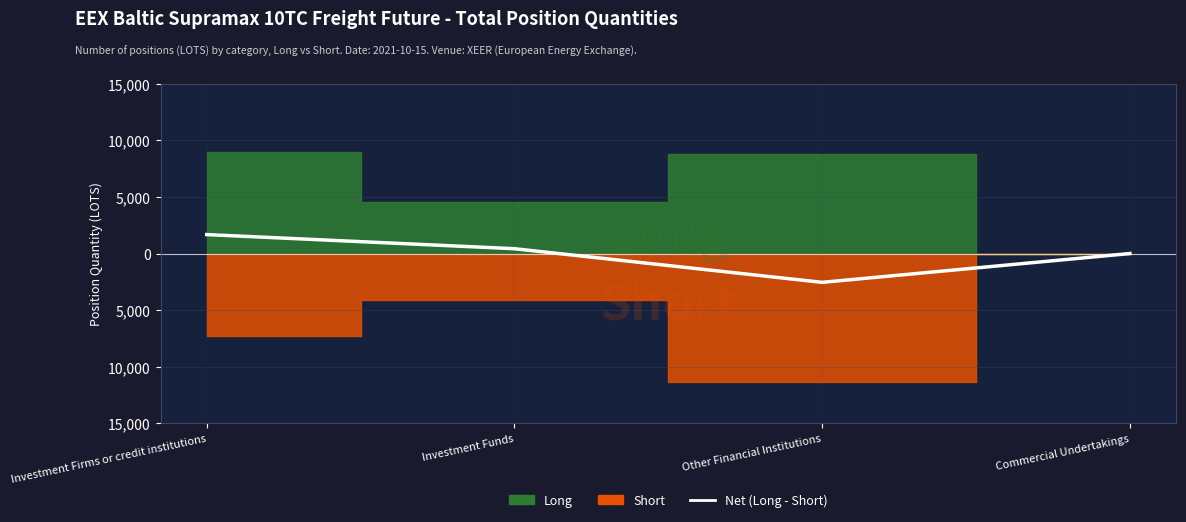

What is the difference between the maximum and minimum values?

4222.2